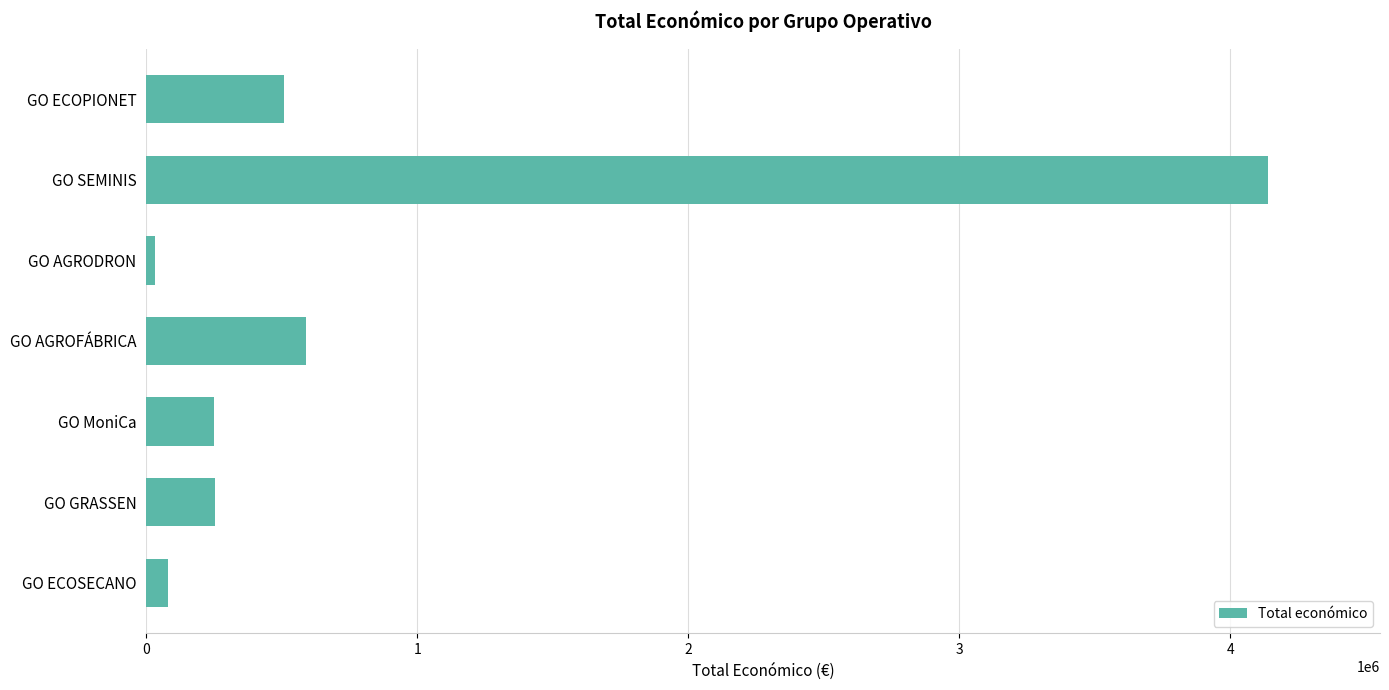

How many bars are there in total?

7